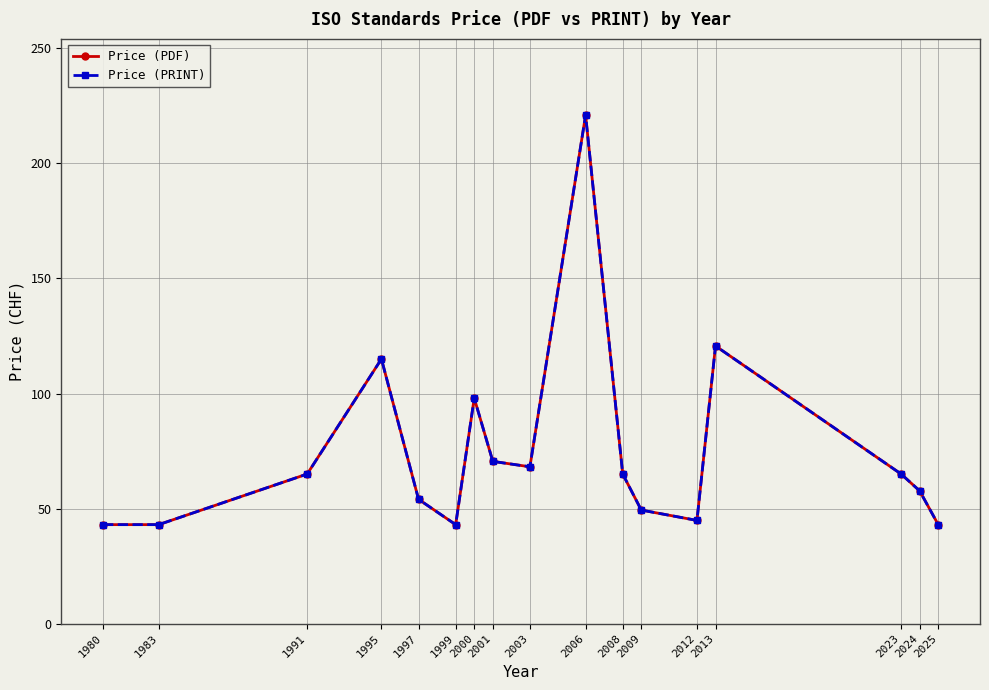

True or false: Price (PDF) has more than 0 interior local peaks.

True